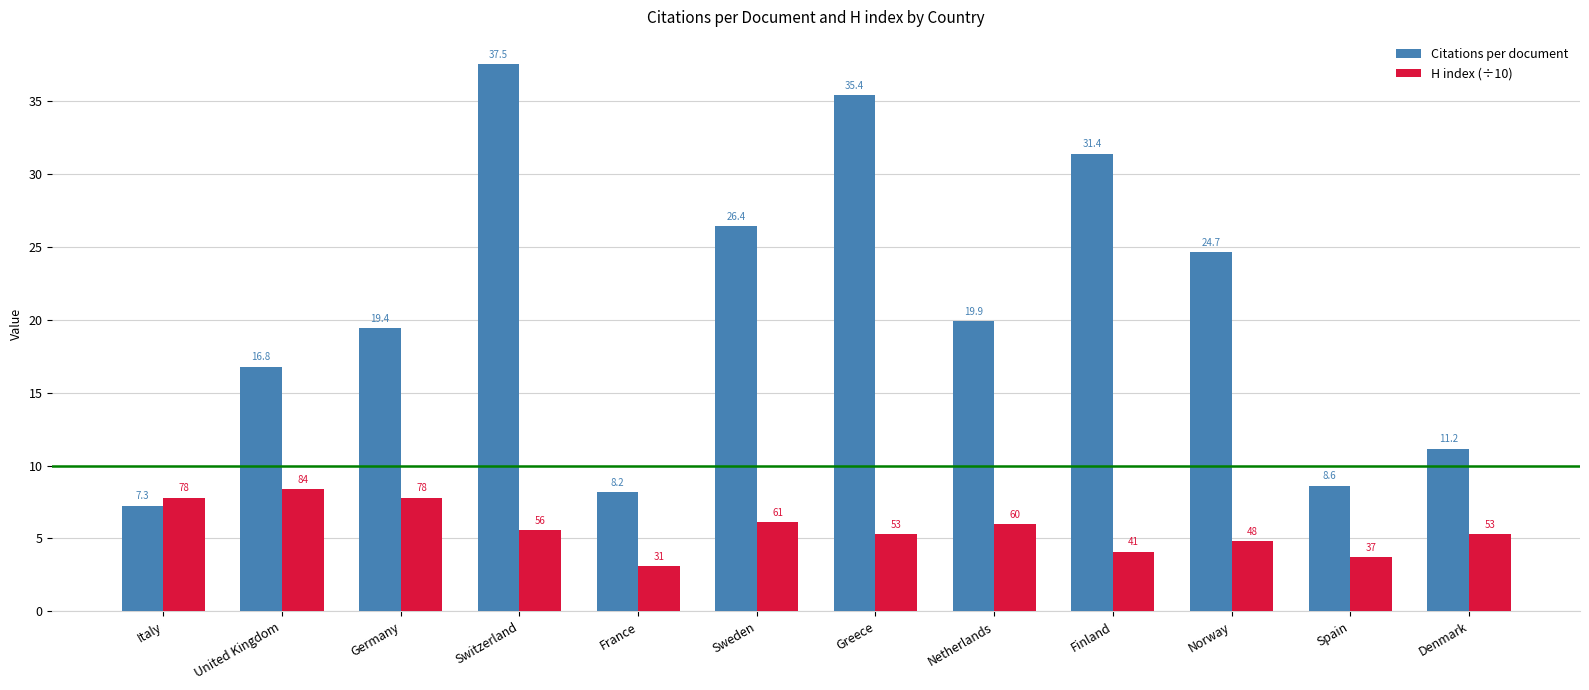

Which series has the largest range (max minus min)?

Citations per document